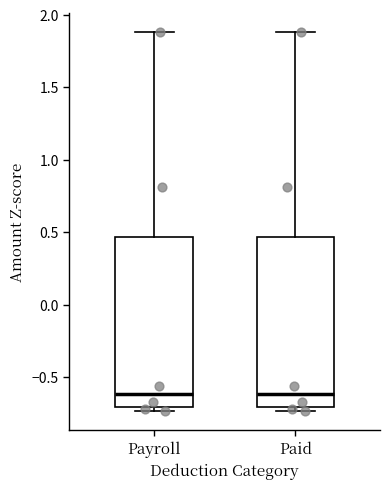

Reading left to right, read every box against the y-axis: the position of its median line, the range the box covers, and the ends of its whiskers. The values are not printed on the chart, so give them approximately, as read against the axis.

Payroll: median -0.60, box -0.70 to 0.45, whiskers -0.75 to 1.90
Paid: median -0.60, box -0.70 to 0.45, whiskers -0.75 to 1.90